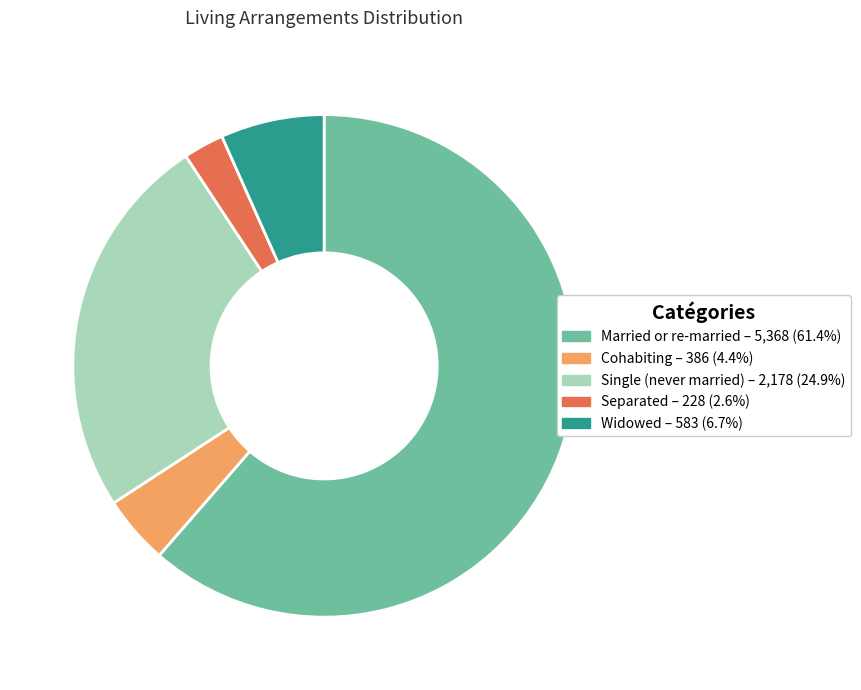

Which slice is the smallest?

Separated